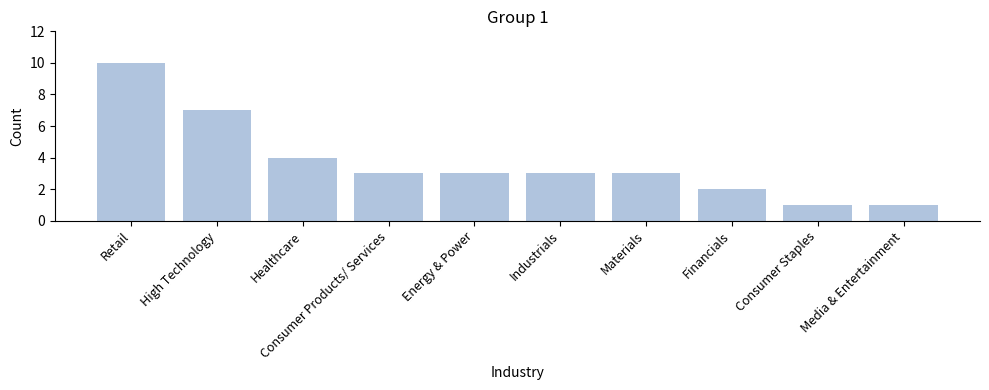

Is it true that the value at Consumer Products/ Services is 3?

True